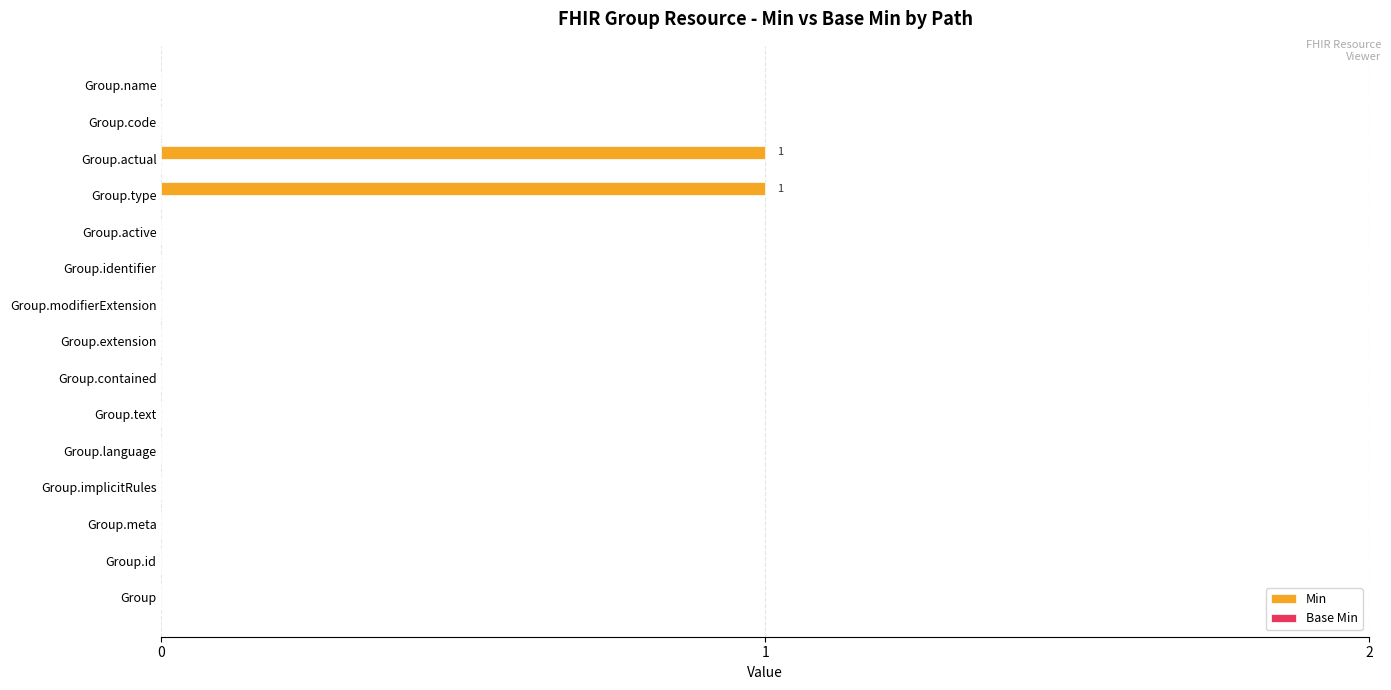

Is it true that the value at Group.meta is 0?

True